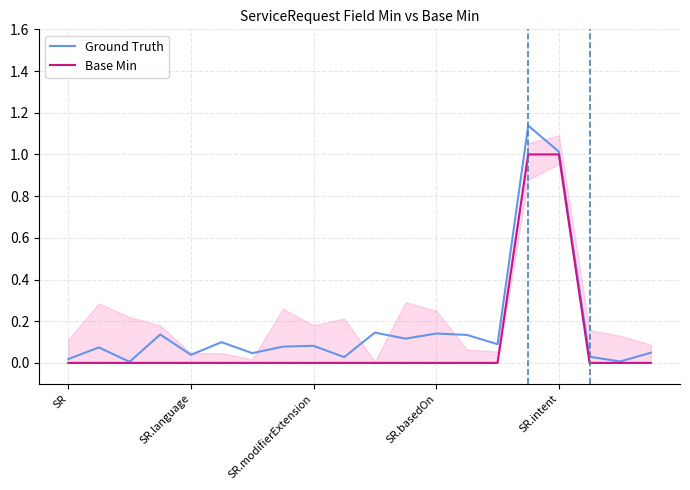

Which has a higher value, 7 or 14?

14